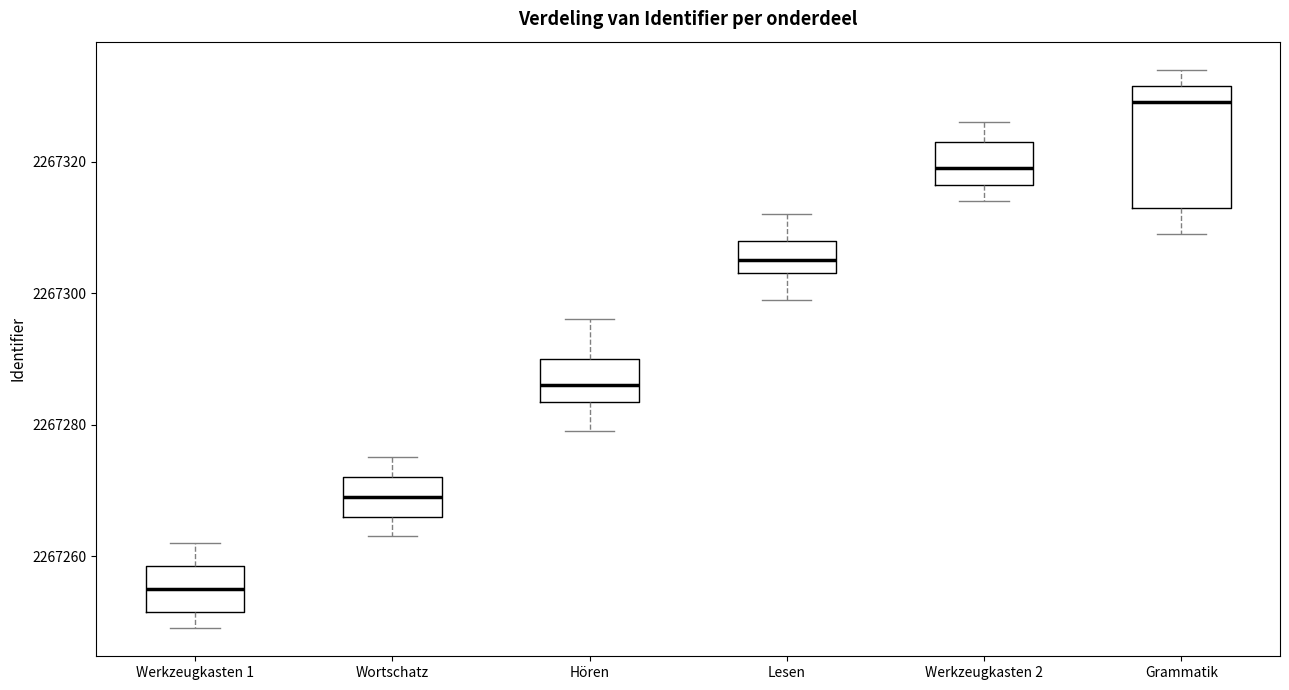

Where does the median line of the box for Wortschatz sit on the y-axis? The values are not printed on the chart, so give them approximately, as read against the axis.

2267270